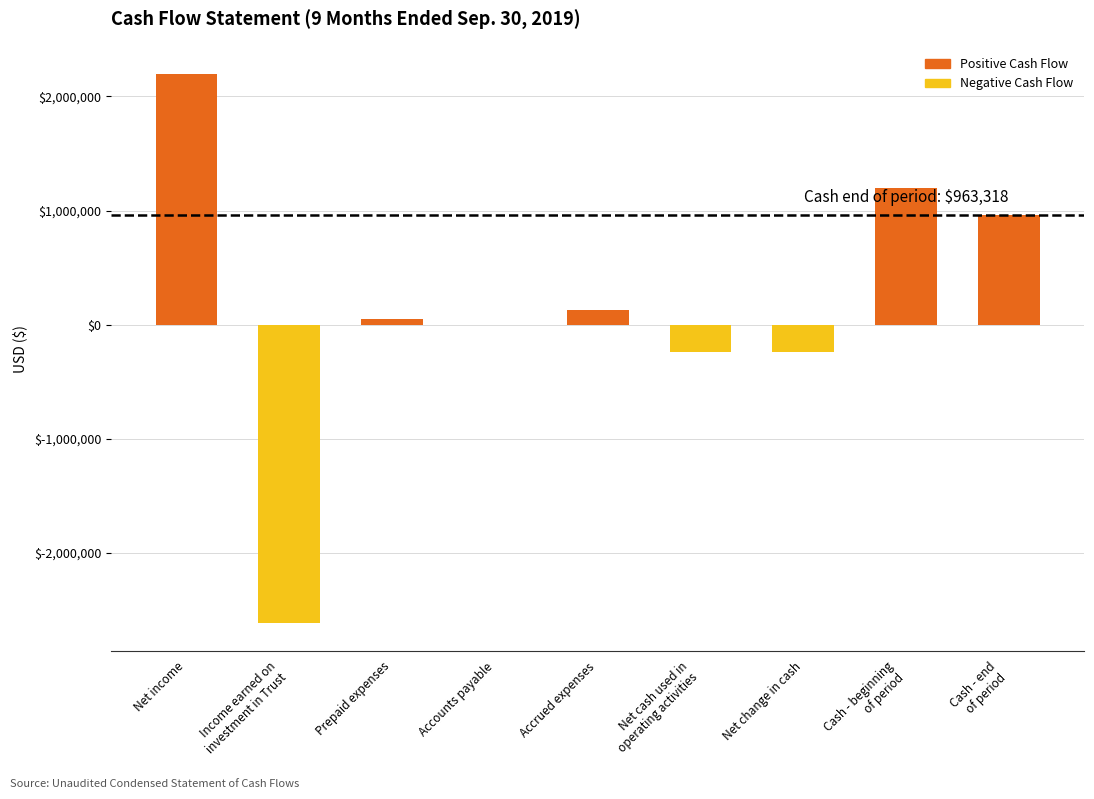

What is the label of the 2nd bar from the left?

Income earned on
investment in Trust